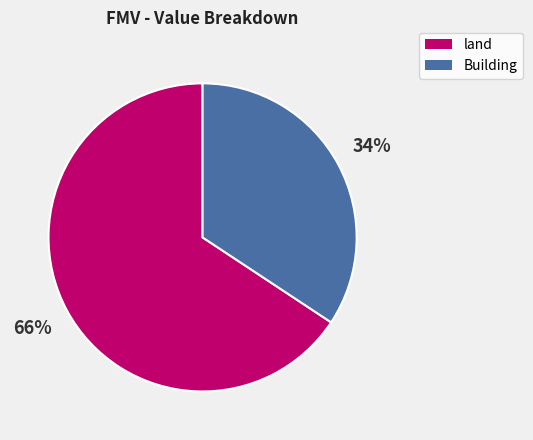

What percentage is the Building slice, to the nearest percent?

34%